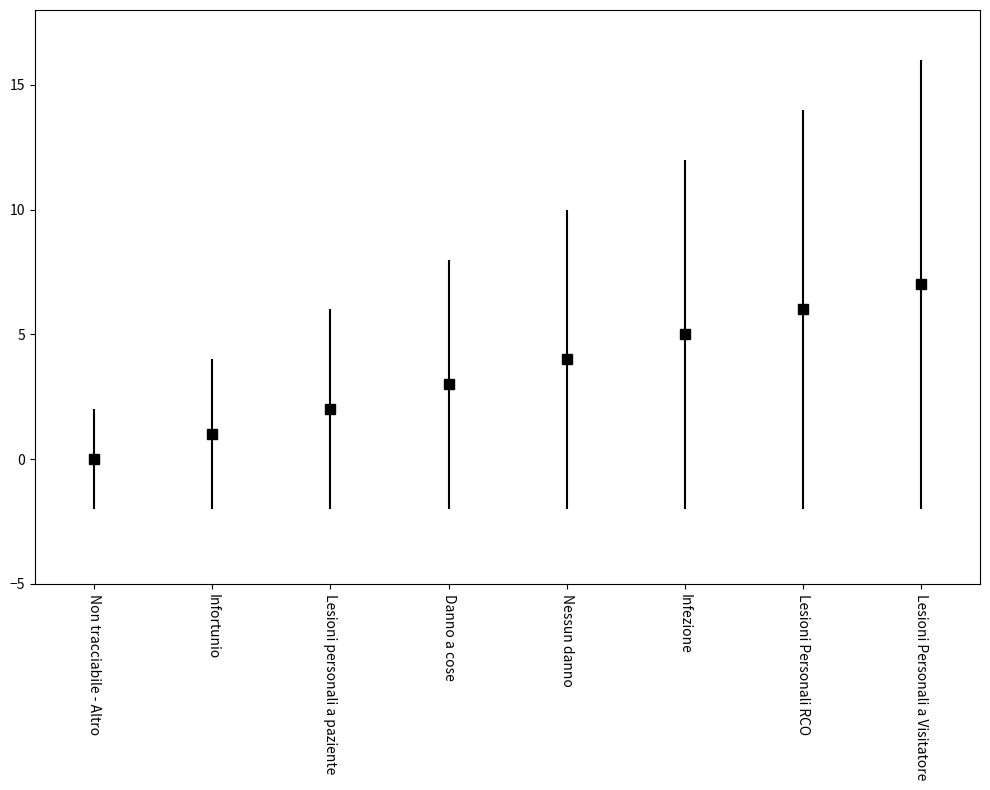

True or false: the data shows 1 at Lesioni Personali RCO.

False